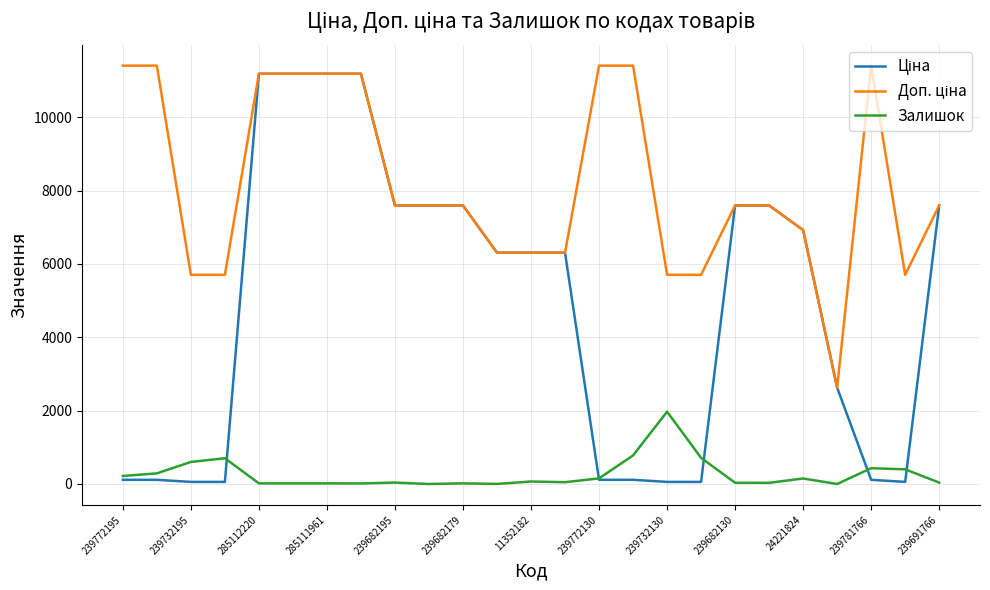

What is the maximum value shown in the chart?

11410.0